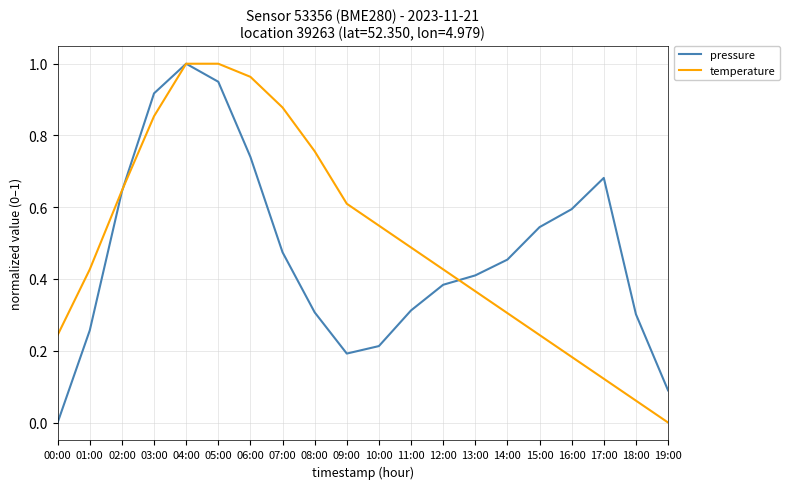

Is it true that temperature equals 1.1 at 02:00?

False